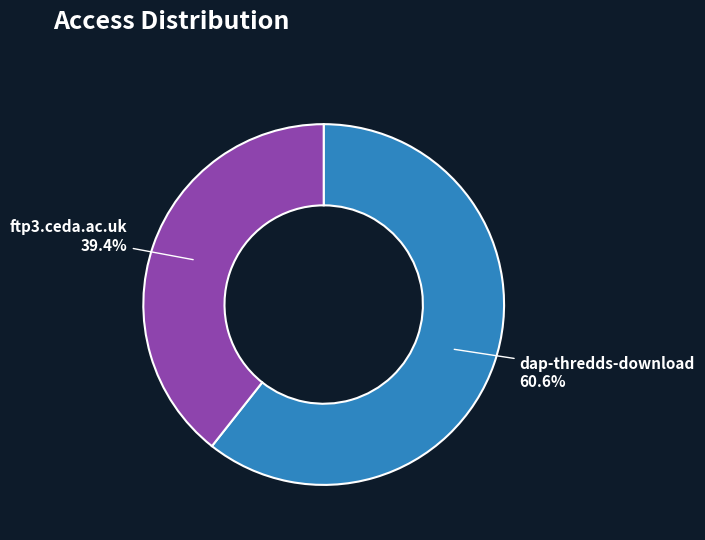

Is there a majority slice in this chart?

Yes